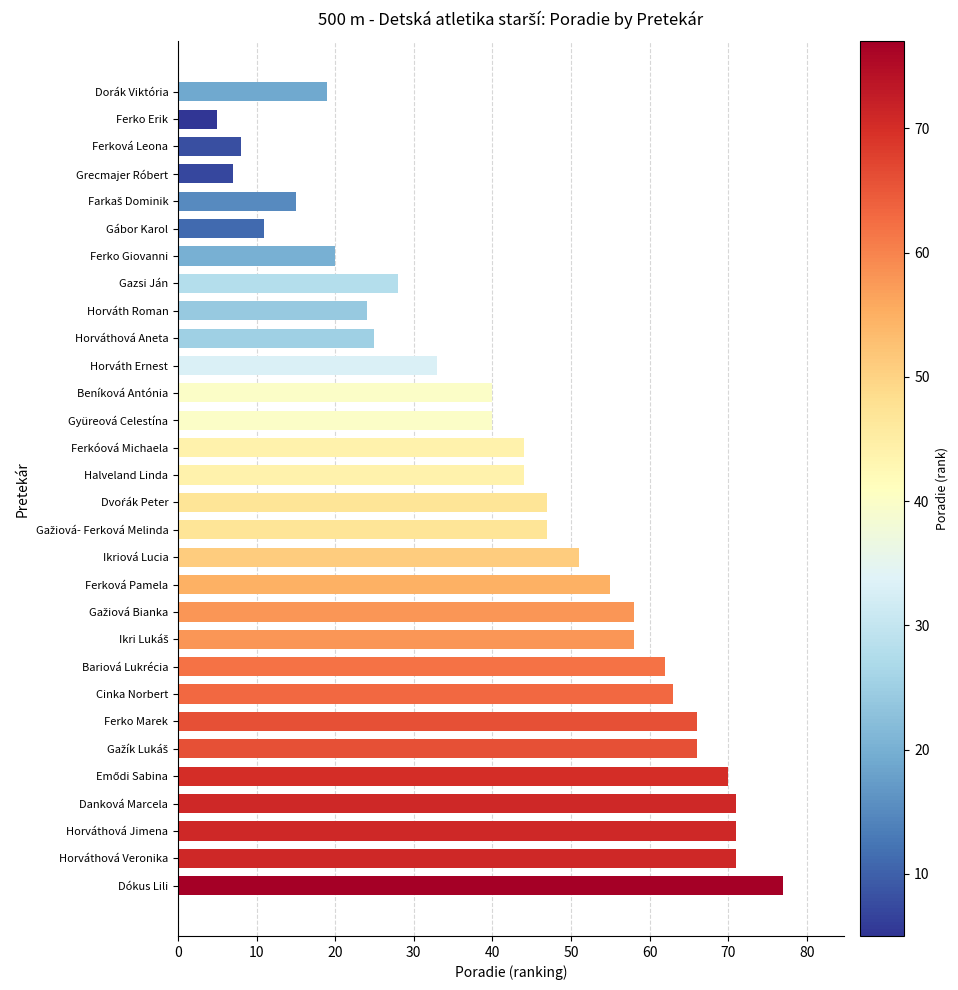

What is the ratio of the value at Gábor Karol to the value at Dorák Viktória?

0.6